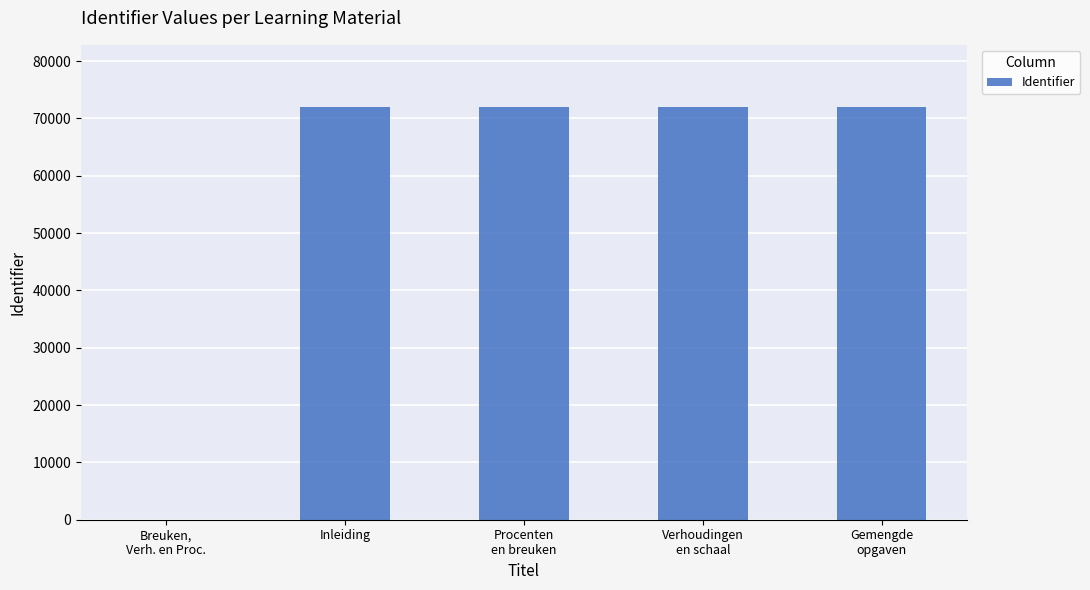

Are the bars horizontal?

No